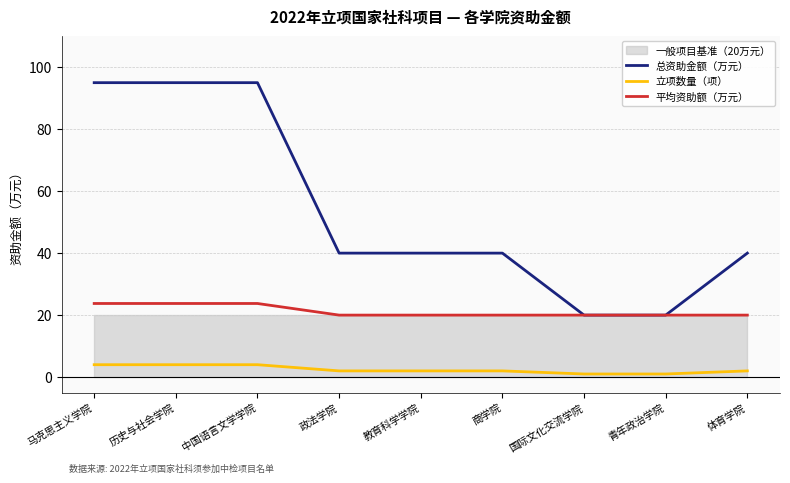

What is the total value across all series at 教育科学学院?

62.0